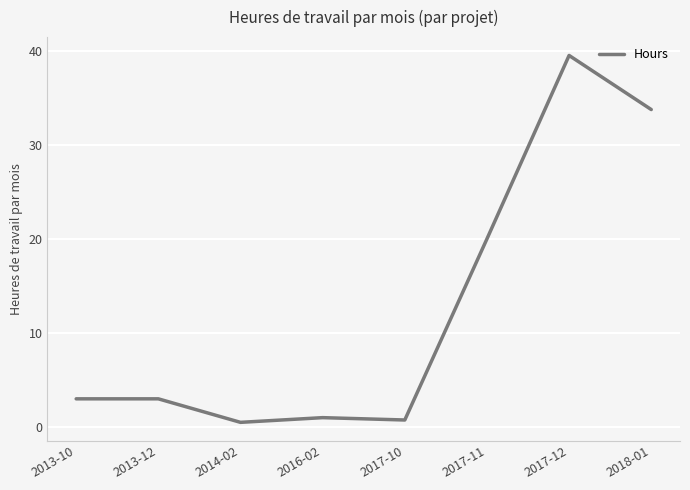

Which label corresponds to the largest value in the chart?

2017-12